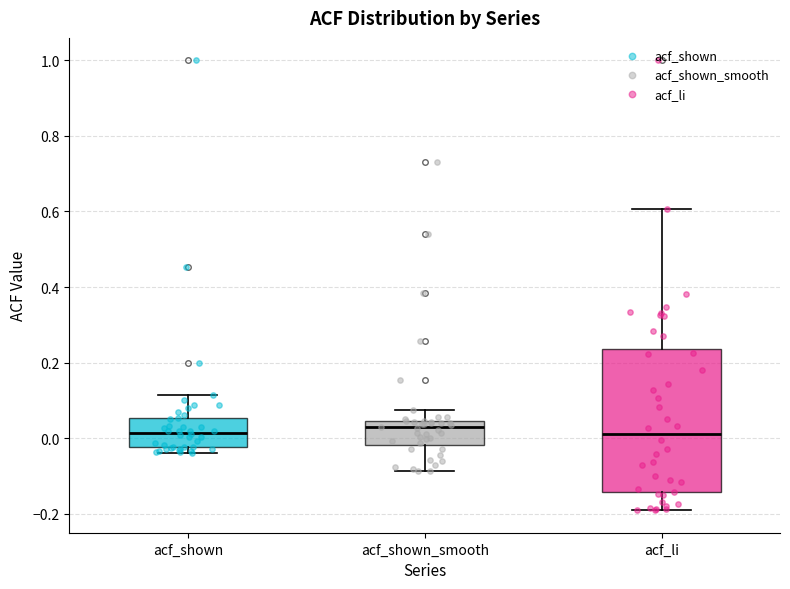

Reading left to right, transcribe this box plot: for each box, give where its median line is, the range the box spans, and where its two whiskers end, as read against the y-axis. The values are not printed on the chart, so give them approximately, as read against the axis.

acf_shown: median 0.02, box -0.02 to 0.06, whiskers -0.04 to 0.12
acf_shown_smooth: median 0.02, box -0.02 to 0.04, whiskers -0.08 to 0.08
acf_li: median 0.02, box -0.14 to 0.24, whiskers -0.20 to 0.60